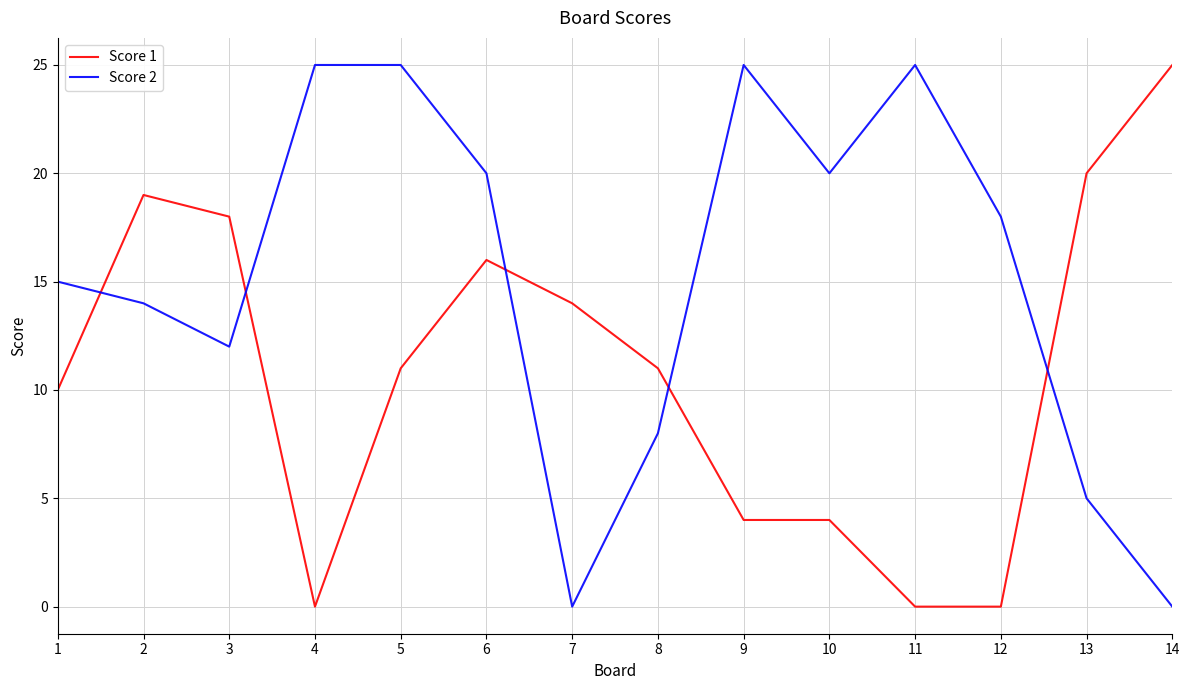

At 8, list the series in order from largest to smallest.

Score 1, Score 2